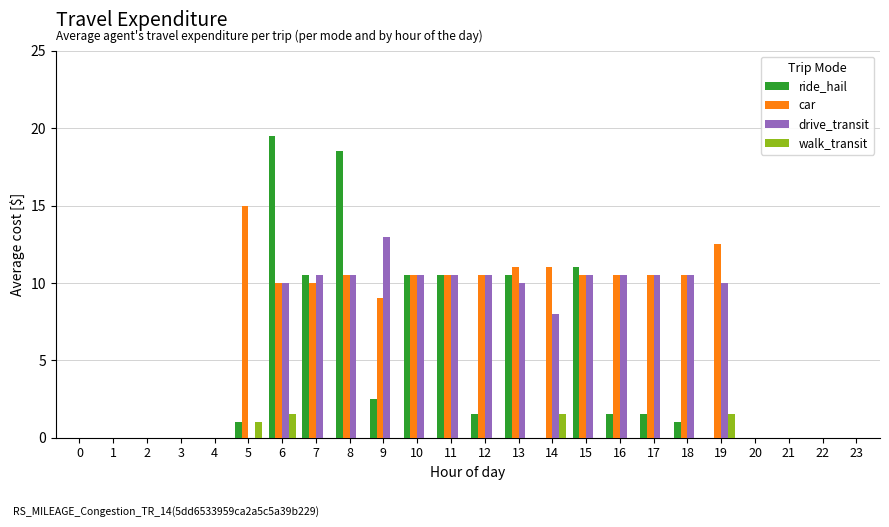

What is the sum of all car values?

162.5